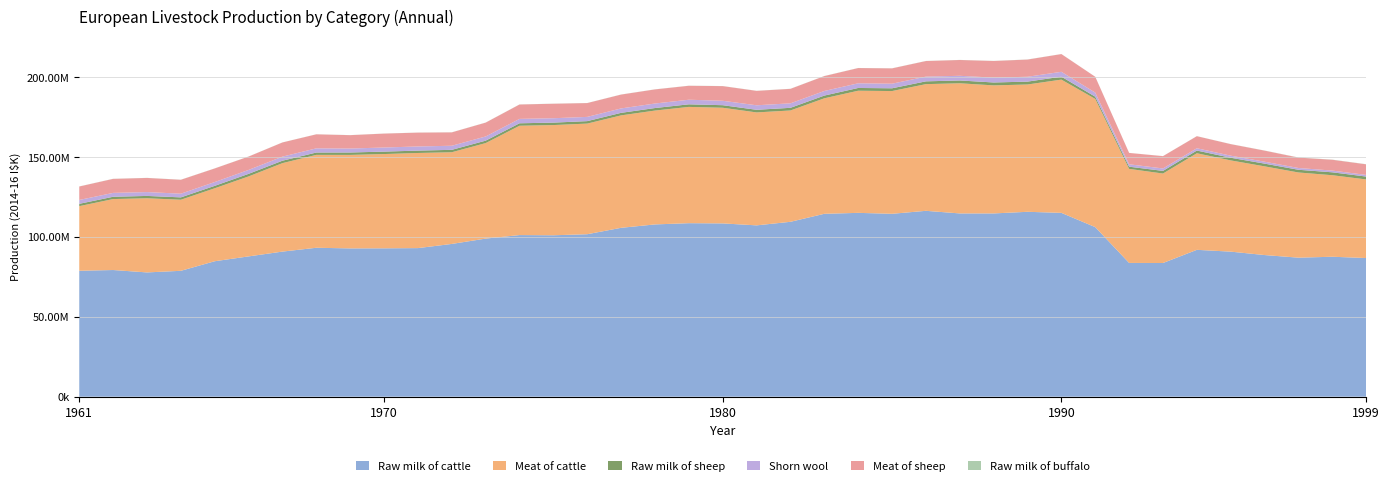

Reading left to right, list all the values displayed in this chart.

Raw milk of cattle: 1961=78901501	1962=79362592	1963=77863428	1964=78871274	1965=84872509	1966=87905155	1967=90913073	1968=93312356	1969=92912519	1970=92962574	1971=93098523	1972=95714396	1973=99051525	1974=101262770	1975=101141482	1976=101803887	1977=105814991	1978=107939877	1979=108717677	1980=108573723	1981=107348976	1982=109581448	1983=114592733	1984=115182904	1985=114594805	1986=116460400	1987=114824496	1988=114822013	1989=115847953	1990=115181697	1991=106243325	1992=83808518	1993=83758304	1994=92013089	1995=90882411	1996=88744456	1997=87106201	1998=87682648	1999=86879186
Meat of cattle: 1961=40484590	1962=44466064	1963=46461379	1964=44532697	1965=45717208	1966=50114194	1967=55425176	1968=58206888	1969=58589952	1970=59072884	1971=59603643	1972=57449131	1973=59844480	1974=68507626	1975=69053599	1976=69314704	1977=70455401	1978=71343742	1979=72857609	1980=72472360	1981=70767818	1982=69756550	1983=72375741	1984=76528061	1985=76916095	1986=79384594	1987=81550467	1988=80241907	1989=79771400	1990=83493577	1991=80336455	1992=58928247	1993=56062989	1994=60519302	1995=57168092	1996=55578384	1997=53380969	1998=51083158	1999=49245144
Raw milk of sheep: 1961=1461497	1962=1440011	1963=1468058	1964=1480795	1965=1520612	1966=1605309	1967=1523289	1968=1467952	1969=1503415	1970=1522358	1971=1490245	1972=1509004	1973=1526987	1974=1542300	1975=1533963	1976=1543318	1977=1587193	1978=1584506	1979=1620351	1980=1598565	1981=1648048	1982=1663423	1983=1706990	1984=1725575	1985=1733116	1986=1744320	1987=1765358	1988=1816329	1989=1801444	1990=1846520	1991=1382369	1992=1374441	1993=1661082	1994=1690485	1995=1664682	1996=1706254	1997=1691492	1998=1823118	1999=1802223
Shorn wool: 1961=2418354	1962=2427689	1963=2413560	1964=2317374	1965=2386210	1966=2464720	1967=2563512	1968=2620991	1969=2487259	1970=2576193	1971=2595799	1972=2566177	1973=2627299	1974=2755998	1975=2754254	1976=2654337	1977=2767713	1978=2830237	1979=2882583	1980=2774903	1981=2827091	1982=2816516	1983=2885425	1984=2932723	1985=2874007	1986=2970250	1987=2927578	1988=3036606	1989=3046753	1990=3048856	1991=2574653	1992=1515046	1993=1517596	1994=1448841	1995=1301999	1996=1200088	1997=1115751	1998=1086272	1999=1030577
Meat of sheep: 1961=8425415	1962=8786635	1963=8857162	1964=8715676	1965=8515454	1966=8371205	1967=8873661	1968=8785376	1969=8375449	1970=8715130	1971=8677940	1972=8374114	1973=8673852	1974=9006406	1975=9080808	1976=8661218	1977=8674499	1978=8843306	1979=8733926	1980=9178572	1981=9030939	1982=9067059	1983=9325248	1984=9550213	1985=9600130	1986=9754016	1987=9903151	1988=10434392	1989=10773063	1990=11106253	1991=9908245	1992=7109001	1993=7714663	1994=7549230	1995=7229910	1996=6941682	1997=6521004	1998=6770837	1999=6634321
Raw milk of buffalo: 1961=50256	1962=51318	1963=46913	1964=45384	1965=42618	1966=42134	1967=37137	1968=37855	1969=41072	1970=38652	1971=42093	1972=47584	1973=48009	1974=52875	1975=49430	1976=46068	1977=47800	1978=47484	1979=50731	1980=51741	1981=50933	1982=51645	1983=50517	1984=50713	1985=51746	1986=51463	1987=50734	1988=52495	1989=61820	1990=34300	1991=24009	1992=27704	1993=37753	1994=42223	1995=43082	1996=67676	1997=79124	1998=89245	1999=77007